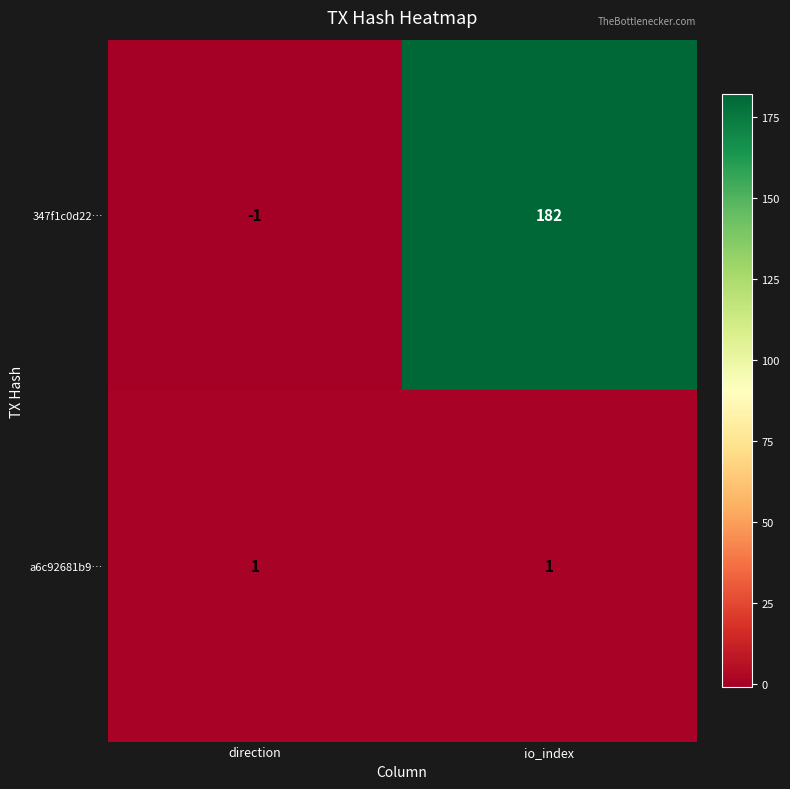

Count the number of data series in this chart.

2